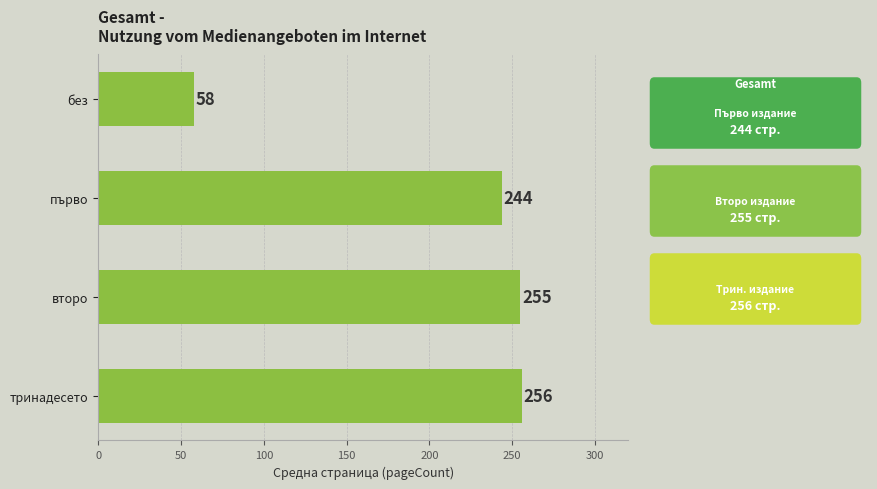

What is the maximum value shown in the chart?

256